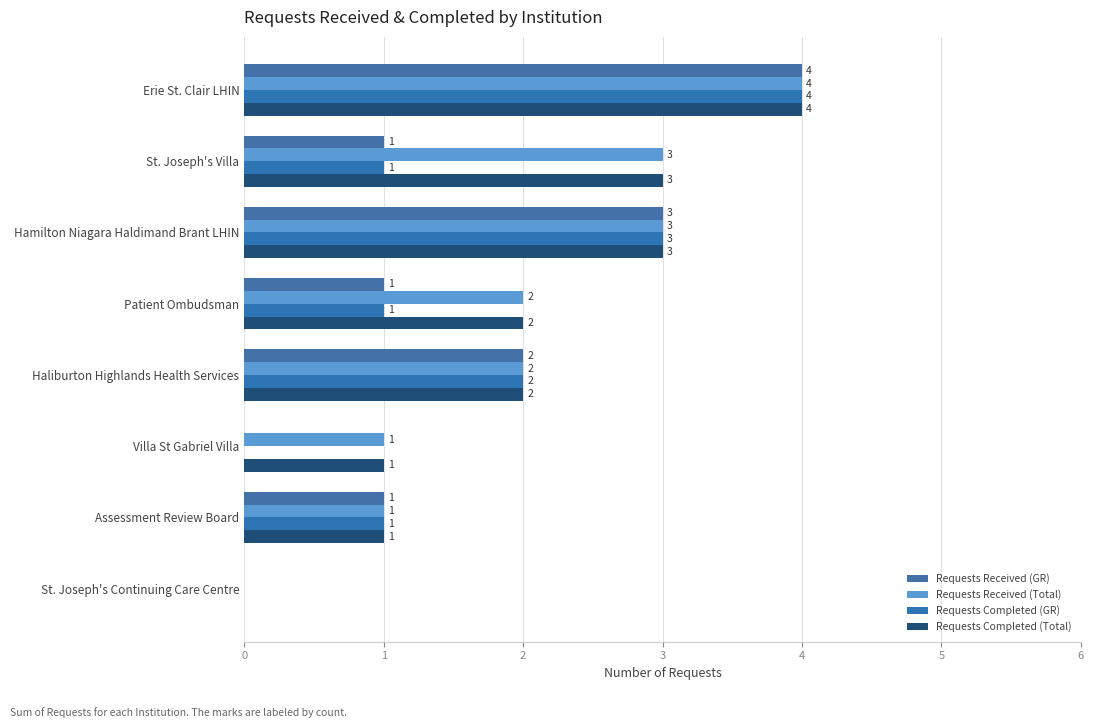

How many values in Requests Received (Total) are above zero?

7